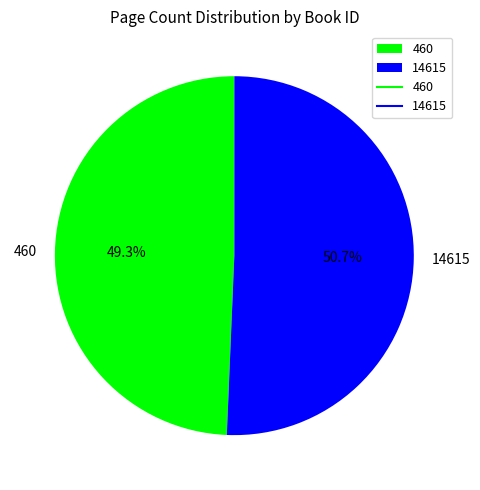

Is there a majority slice in this chart?

Yes